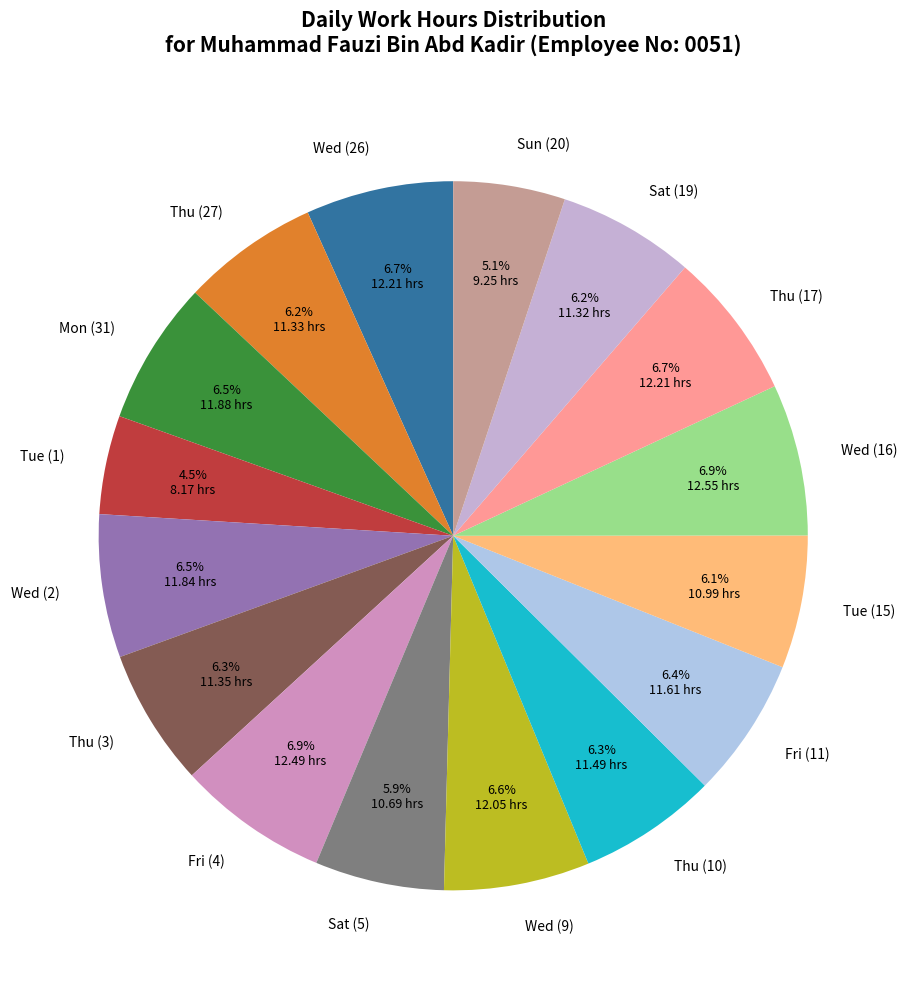

What percentage is the Wed (9) slice, to the nearest percent?

7%